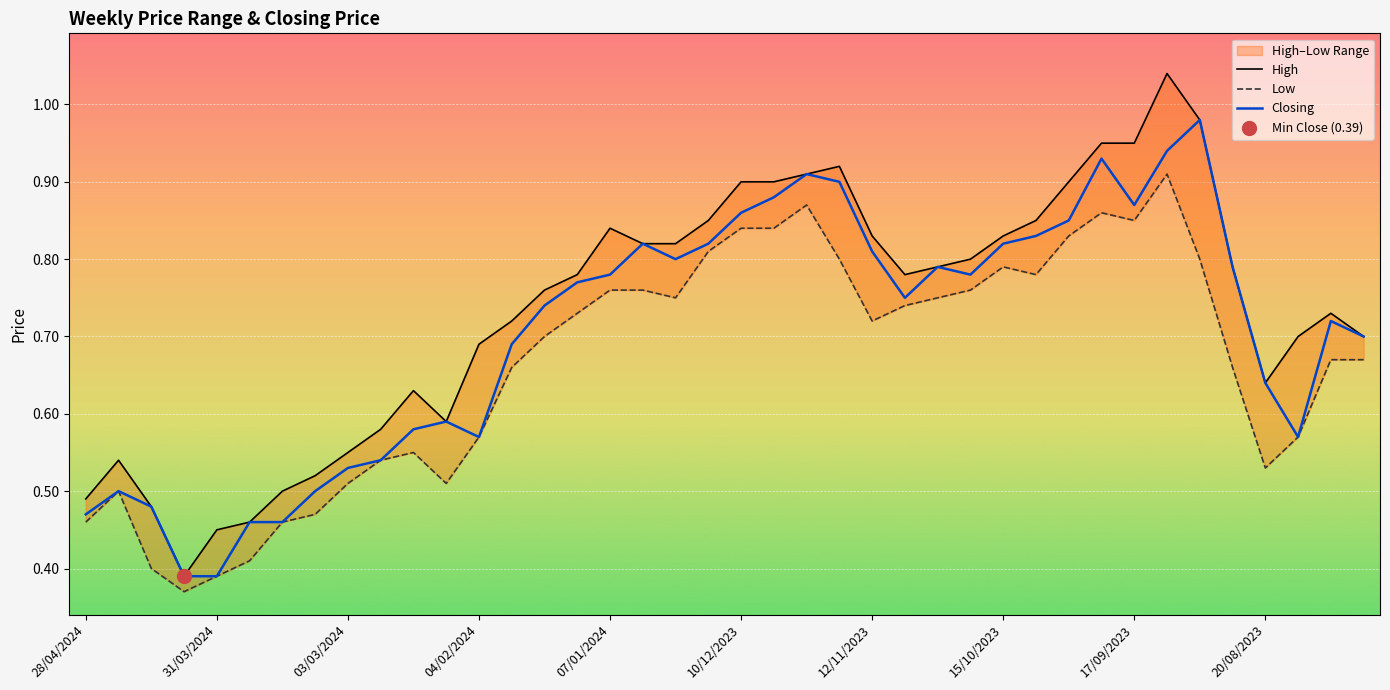

At which category is the sum across all series the highest?

33